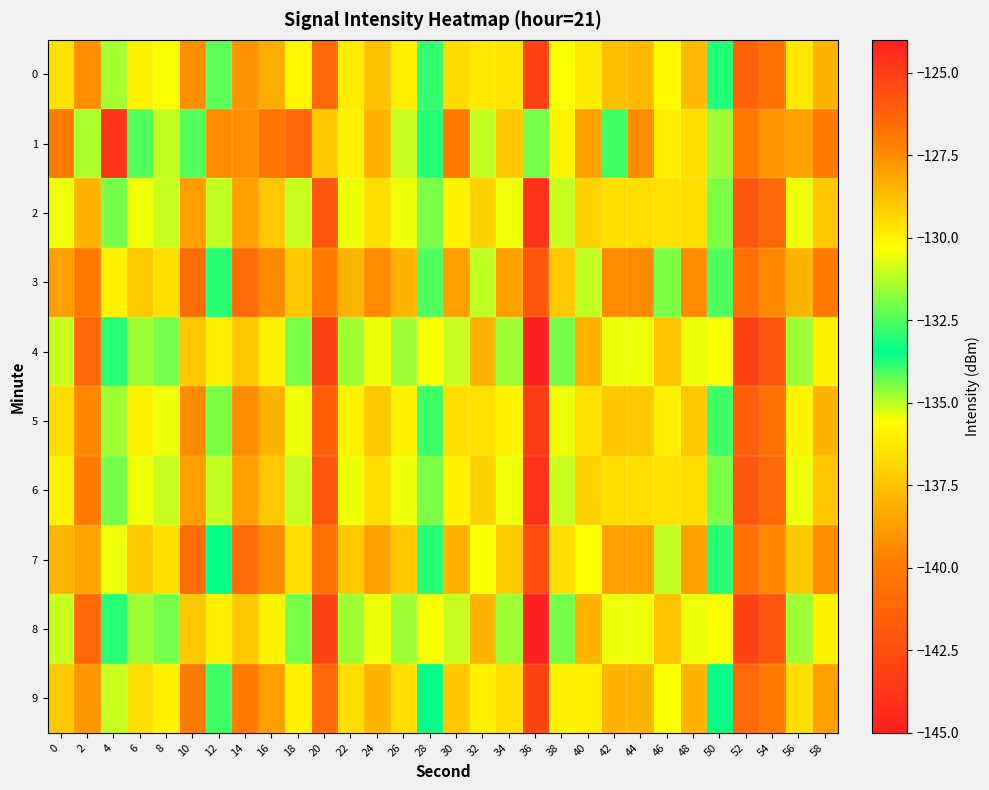

What is the smallest value displayed?

-145.0